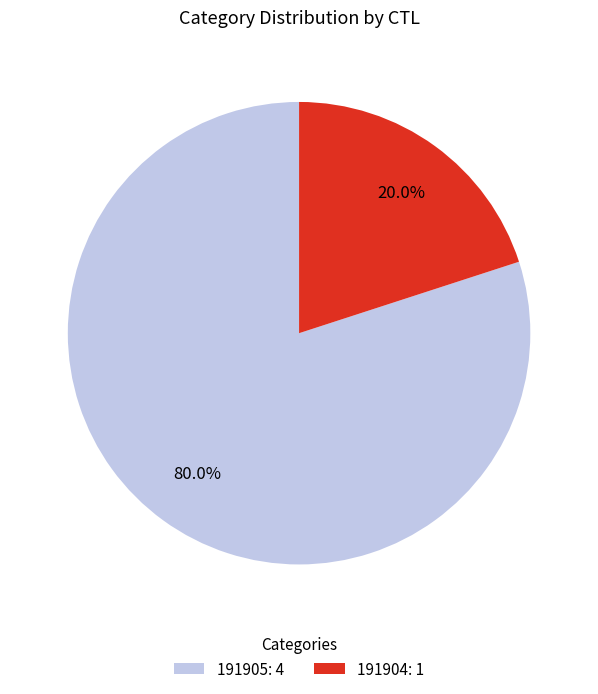

To the nearest percent, what is the average slice percentage?

50%